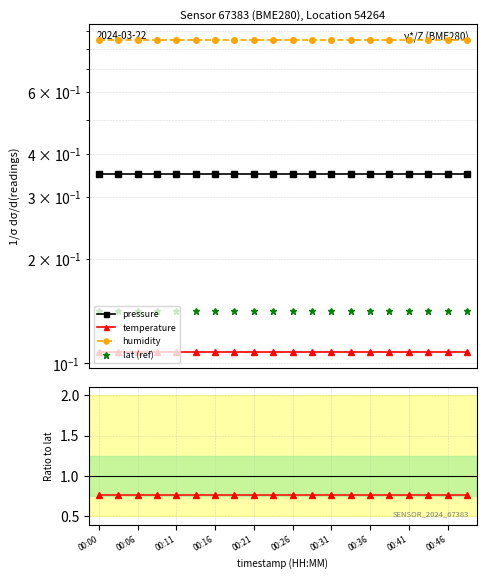

What are all the series names shown in the legend?

pressure, temperature, humidity, lat (ref)